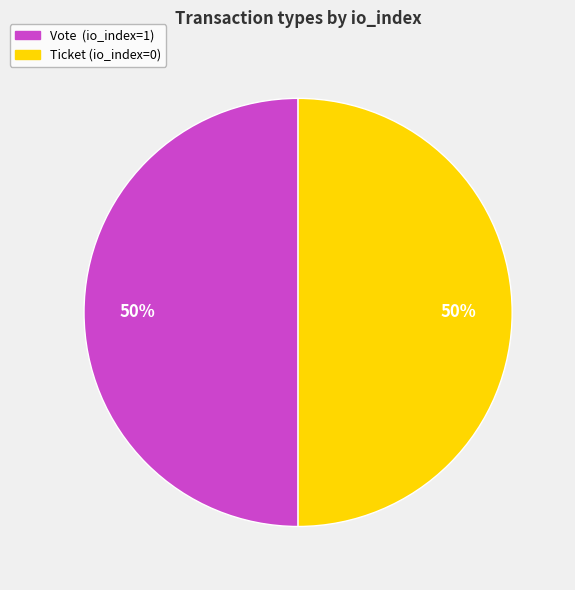

True or false: Ticket (io_index=0) accounts for 50% of the total.

True